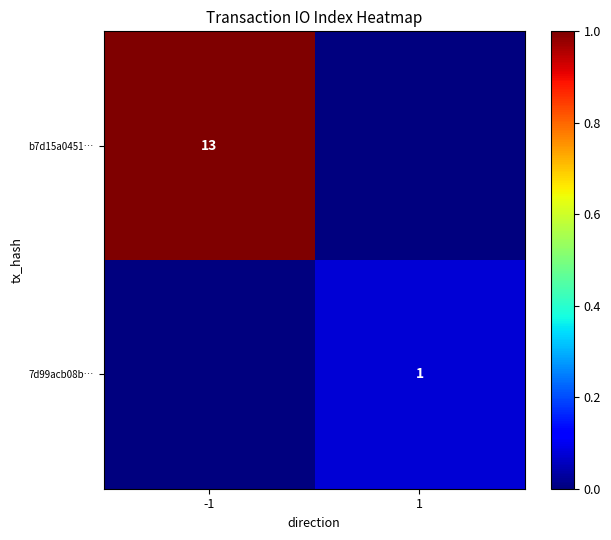

What is the difference between the highest and lowest values at 1?

0.1